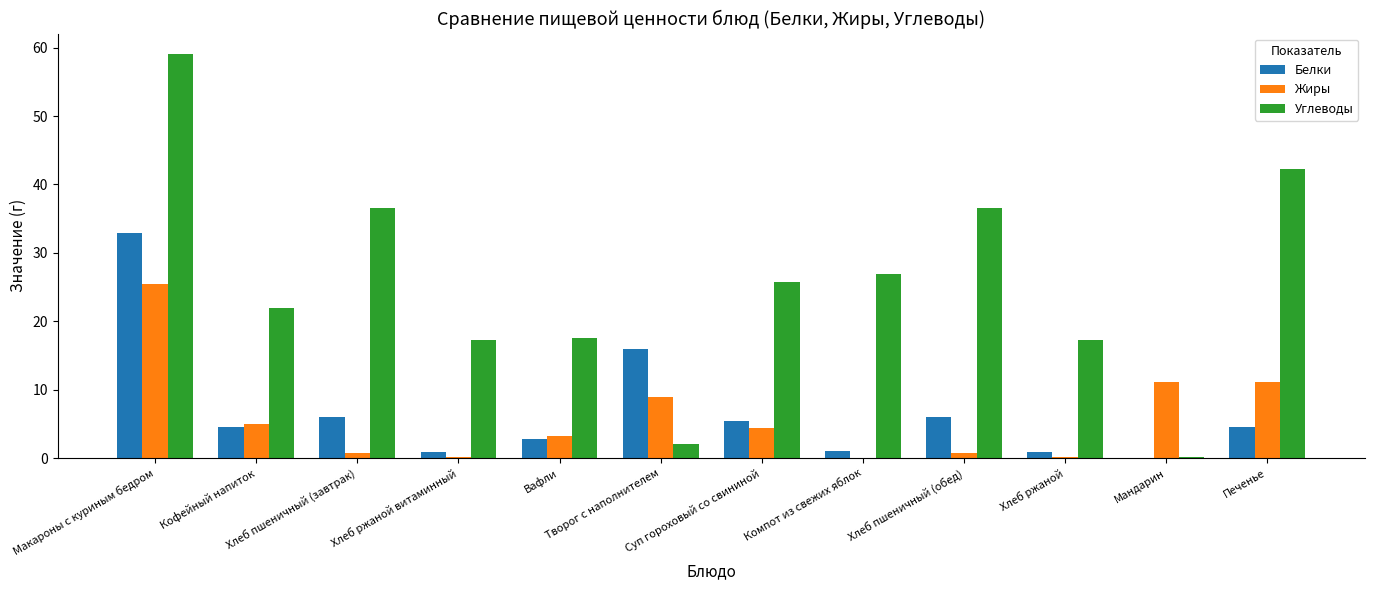

What is the maximum value shown in the chart?

59.1